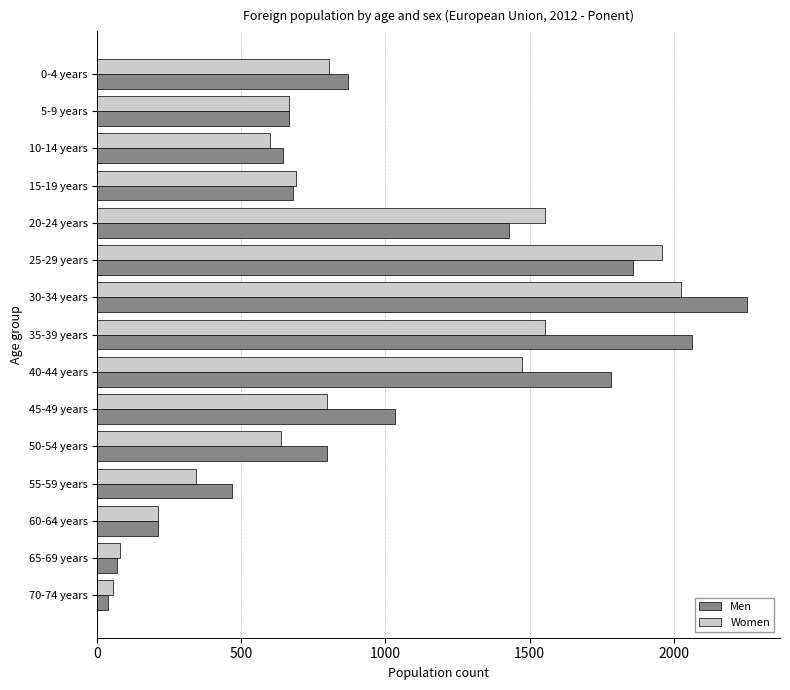

How many values in the Men series are below 798?

7